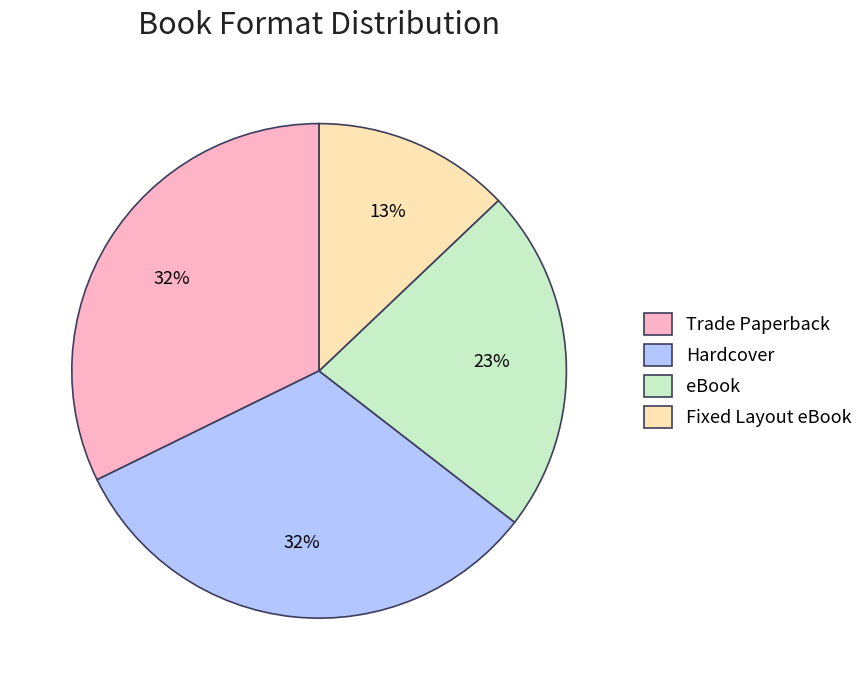

What is the ratio of the value at Hardcover to the value at Fixed Layout eBook?

2.5